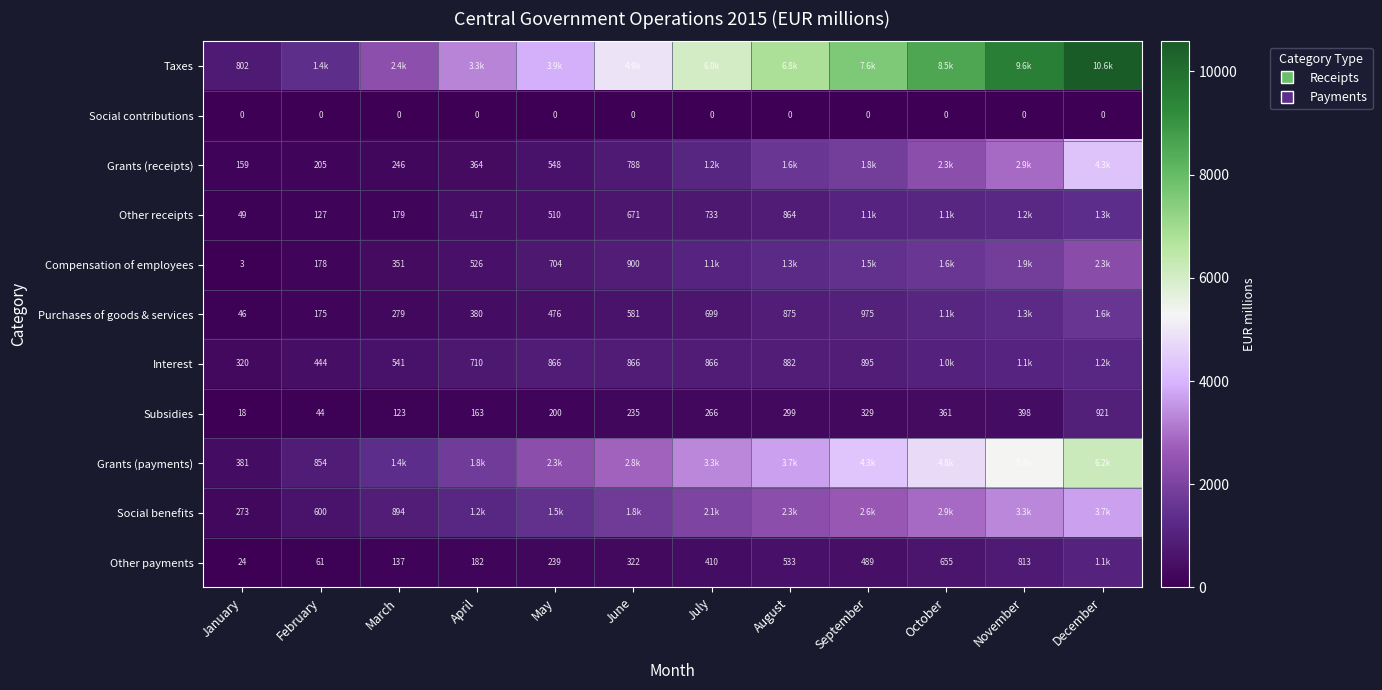

Is the value of Social contributions at February greater than the value of Social benefits at March?

No